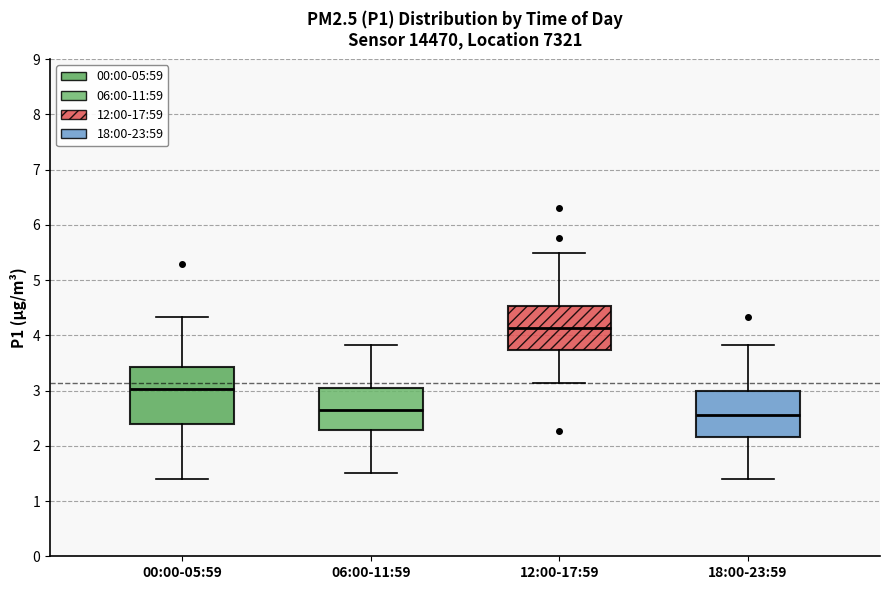

Where does the lower whisker of the box for 00:00-05:59 end on the y-axis? The values are not printed on the chart, so give them approximately, as read against the axis.

1.4